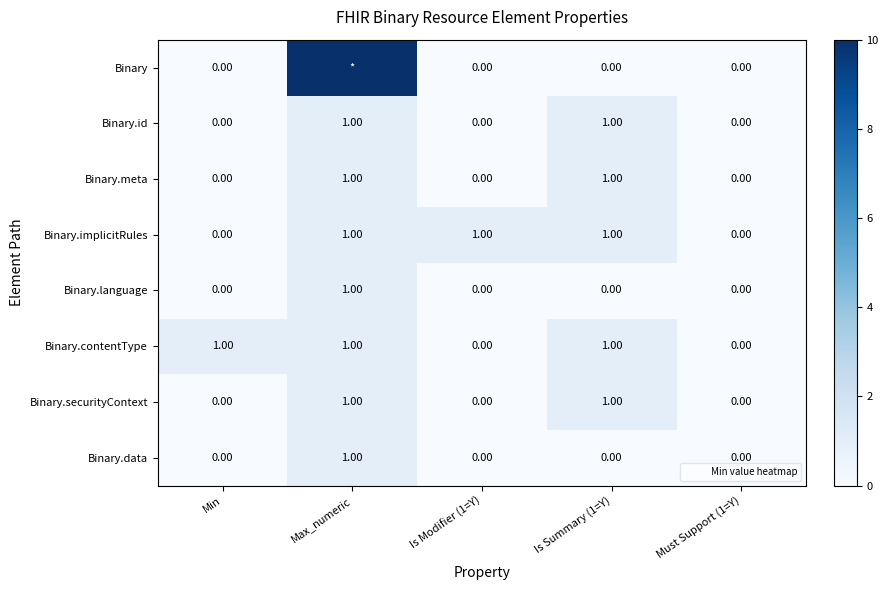

What is the total value across all series at Is Summary (1=Y)?

5